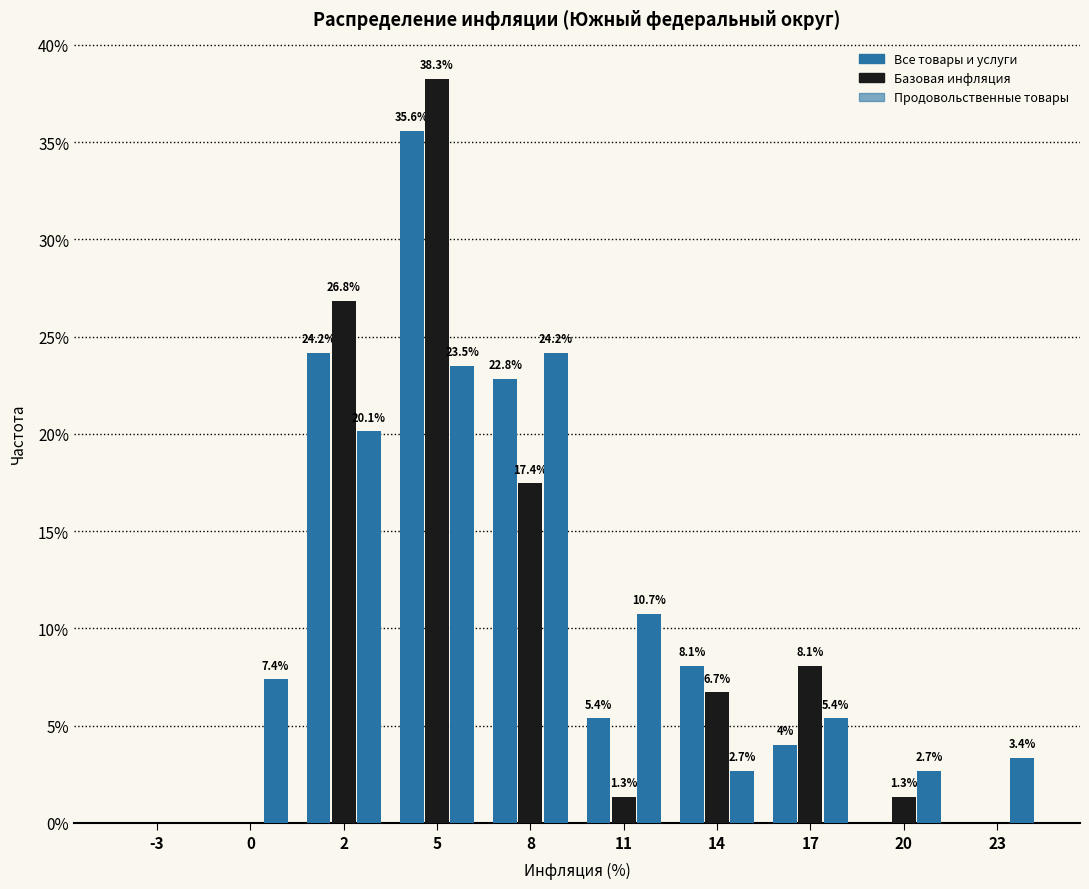

Are the bars horizontal?

No